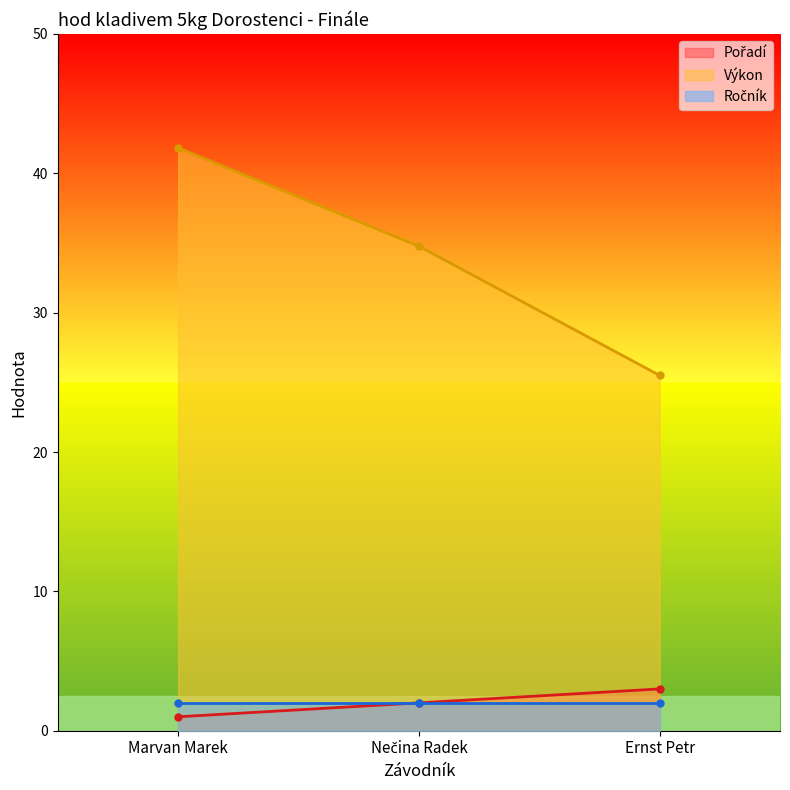

The value of Pořadí at Marvan Marek is 1.0. True or false?

True